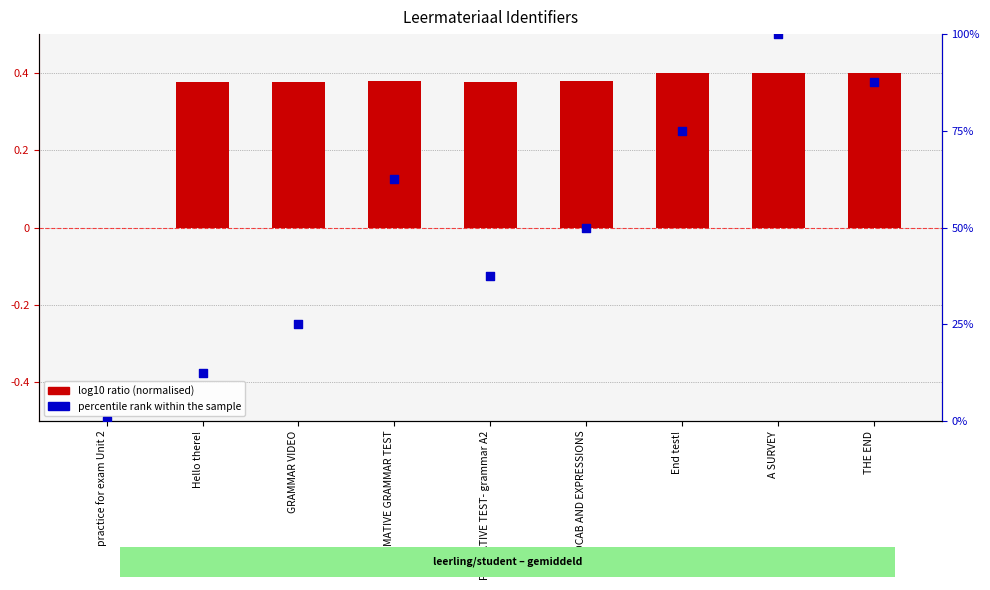

Which series contains the highest Y value?

percentile rank within the sample